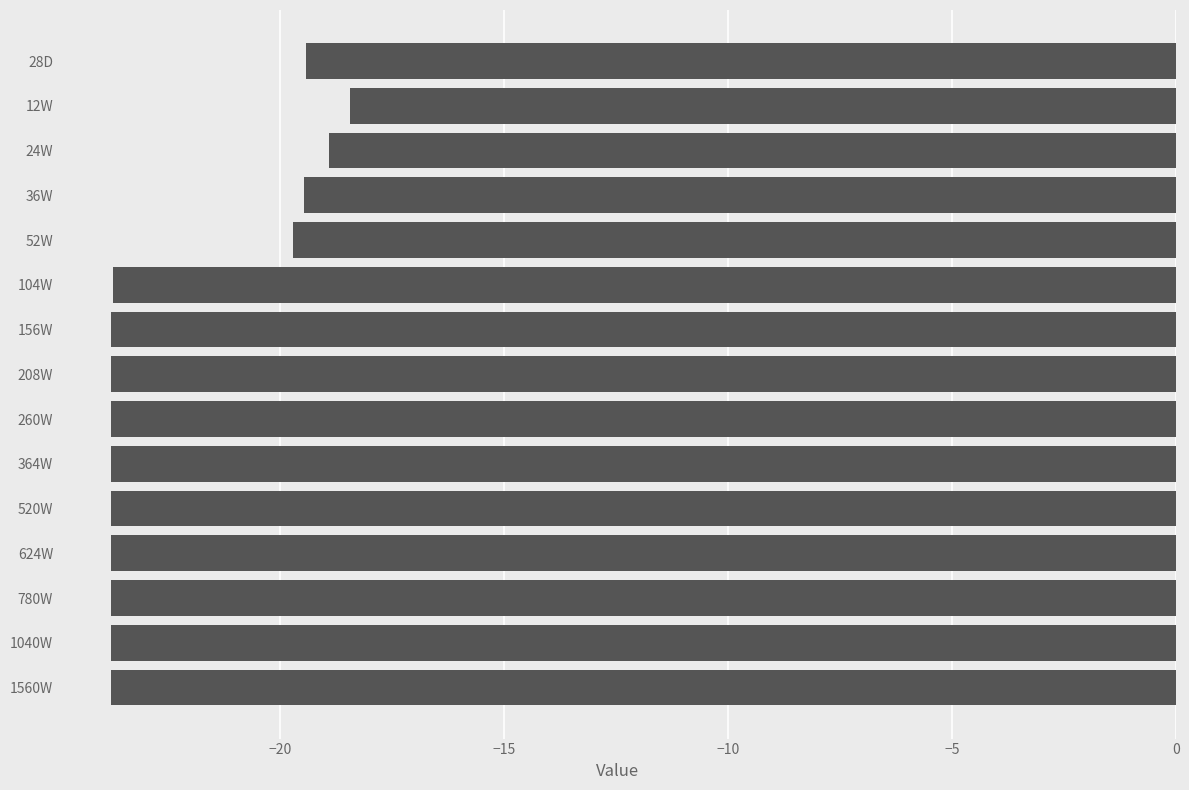

What is the difference between the maximum and minimum values?

5.3